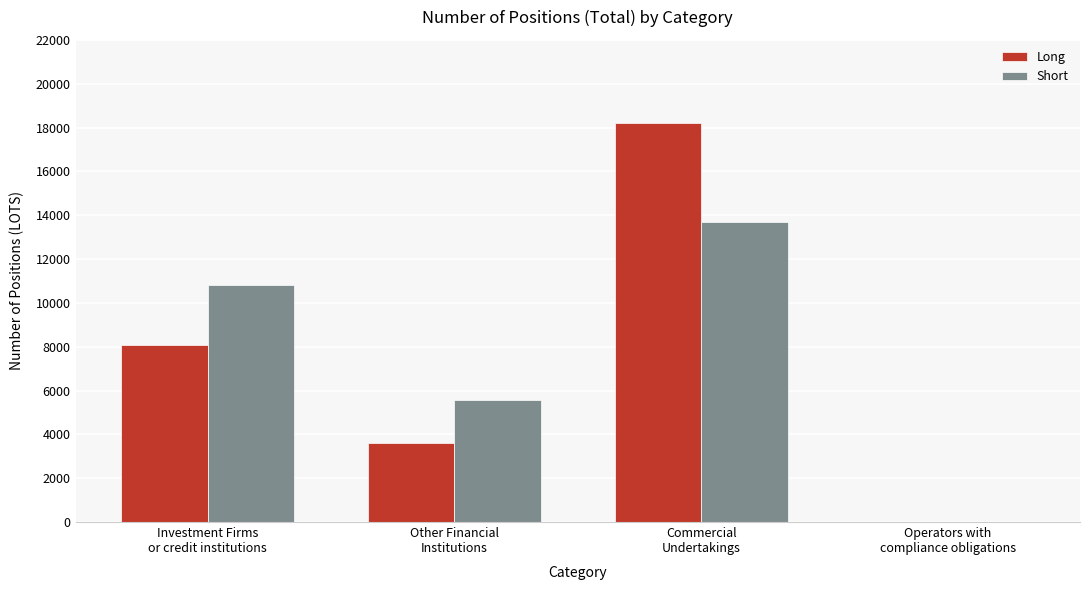

Reading right to left, list all the values displayed in this chart.

Long: Operators with
compliance obligations=0.0	Commercial
Undertakings=18220.1	Other Financial
Institutions=3605.7	Investment Firms
or credit institutions=8082.8
Short: Operators with
compliance obligations=0.0	Commercial
Undertakings=13698.1	Other Financial
Institutions=5568.0	Investment Firms
or credit institutions=10810.8